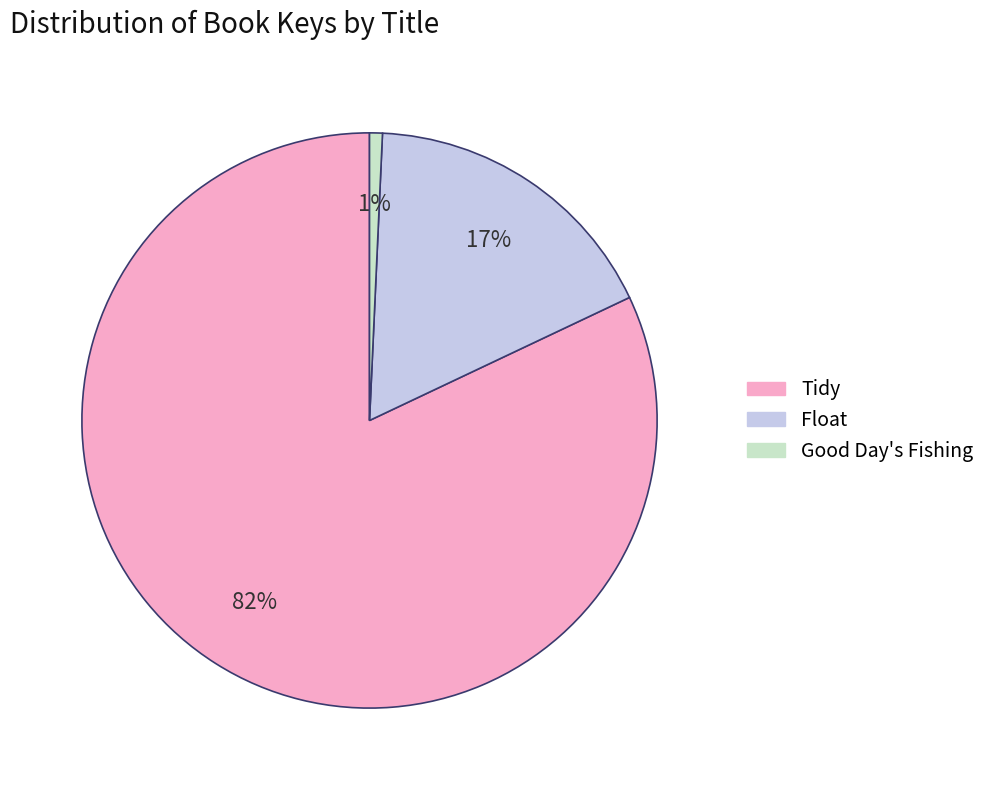

Between Good Day's Fishing and Float, which is larger?

Float